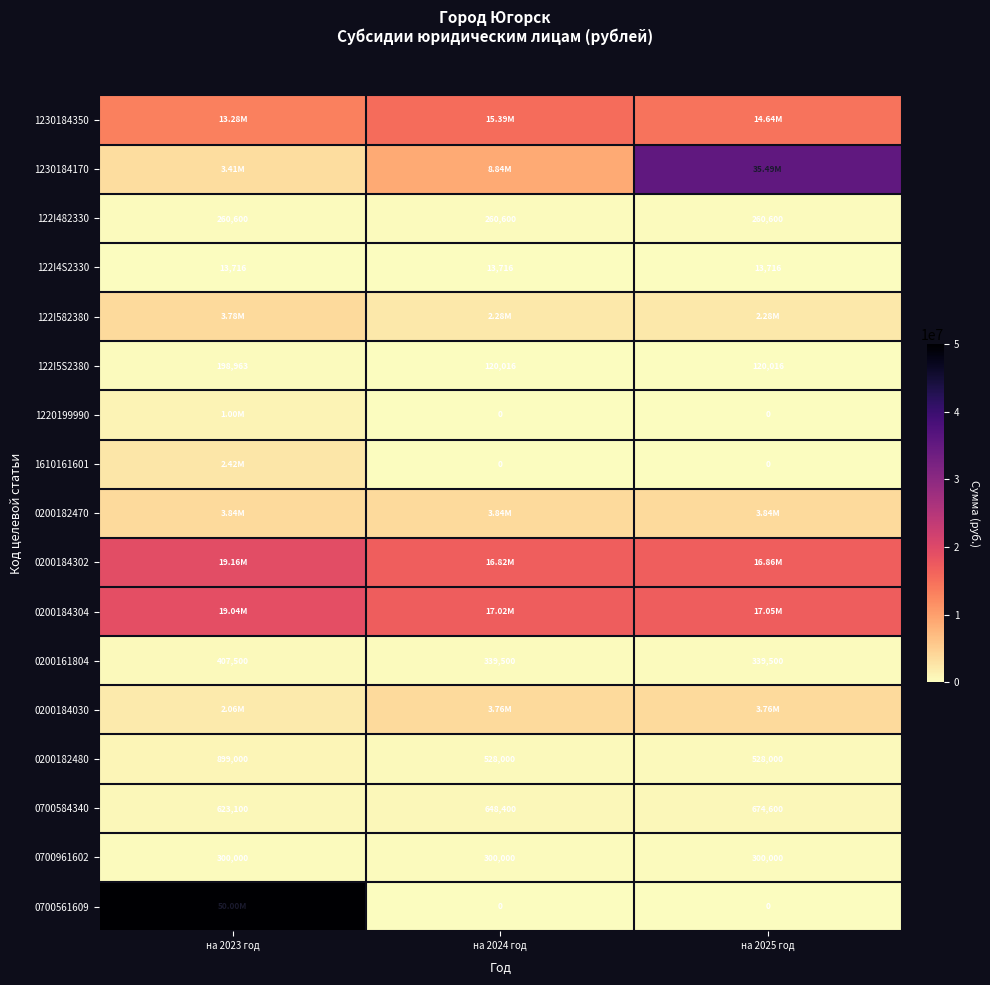

The 0200182480 series shows 899000.0 at на 2023 год. True or false?

True